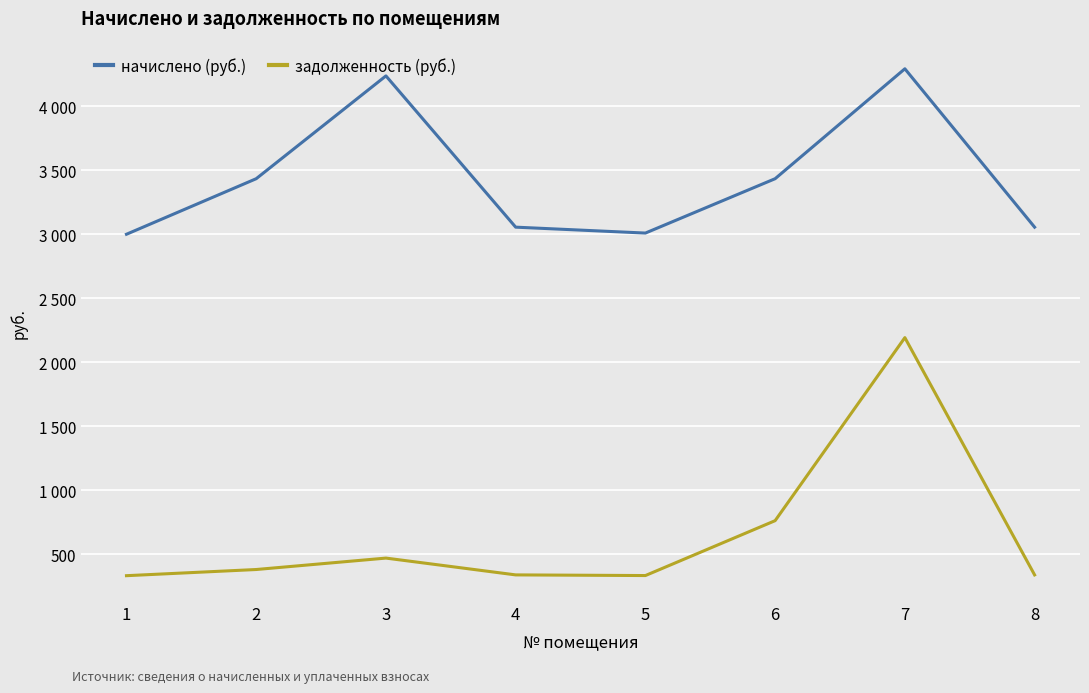

What is the difference between the second highest and minimum values in the начислено (руб.) series?

1237.3